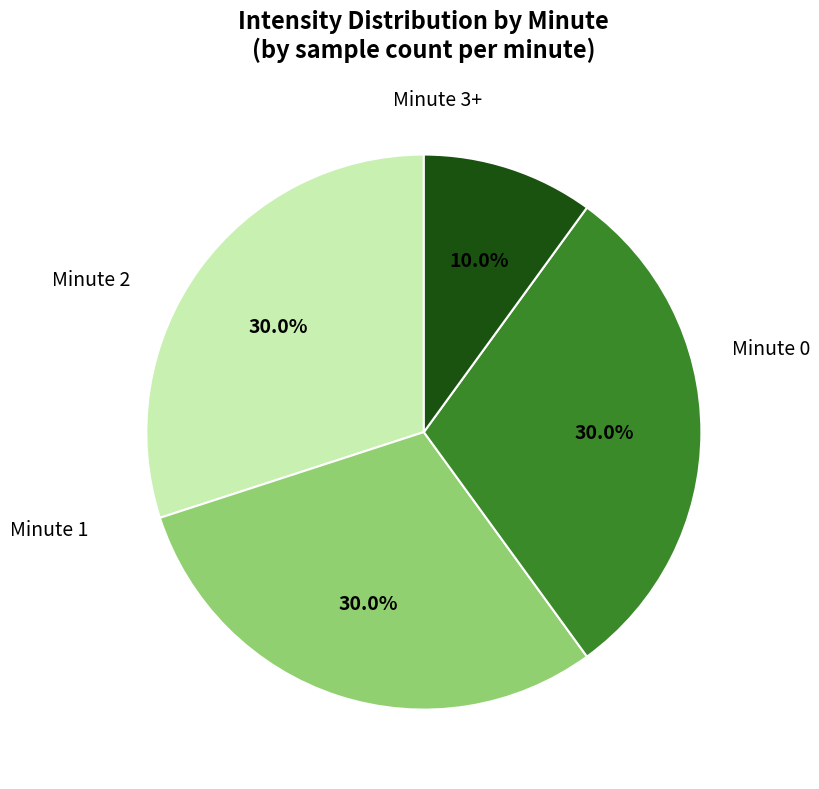

Does any single category account for the majority?

No